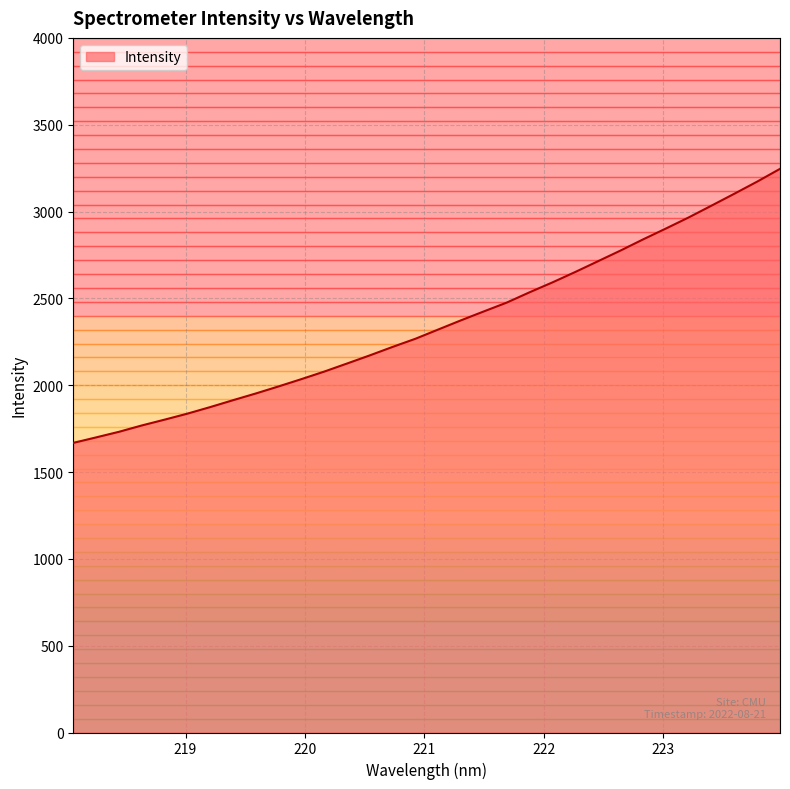

True or false: there are more than 2 points higher than both neighbors.

False